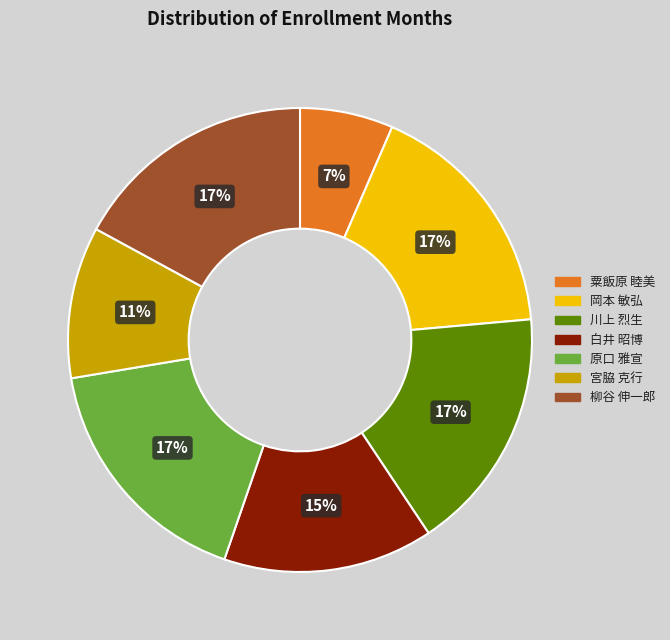

Is it true that 粟飯原 睦美 is 19% of the pie?

False